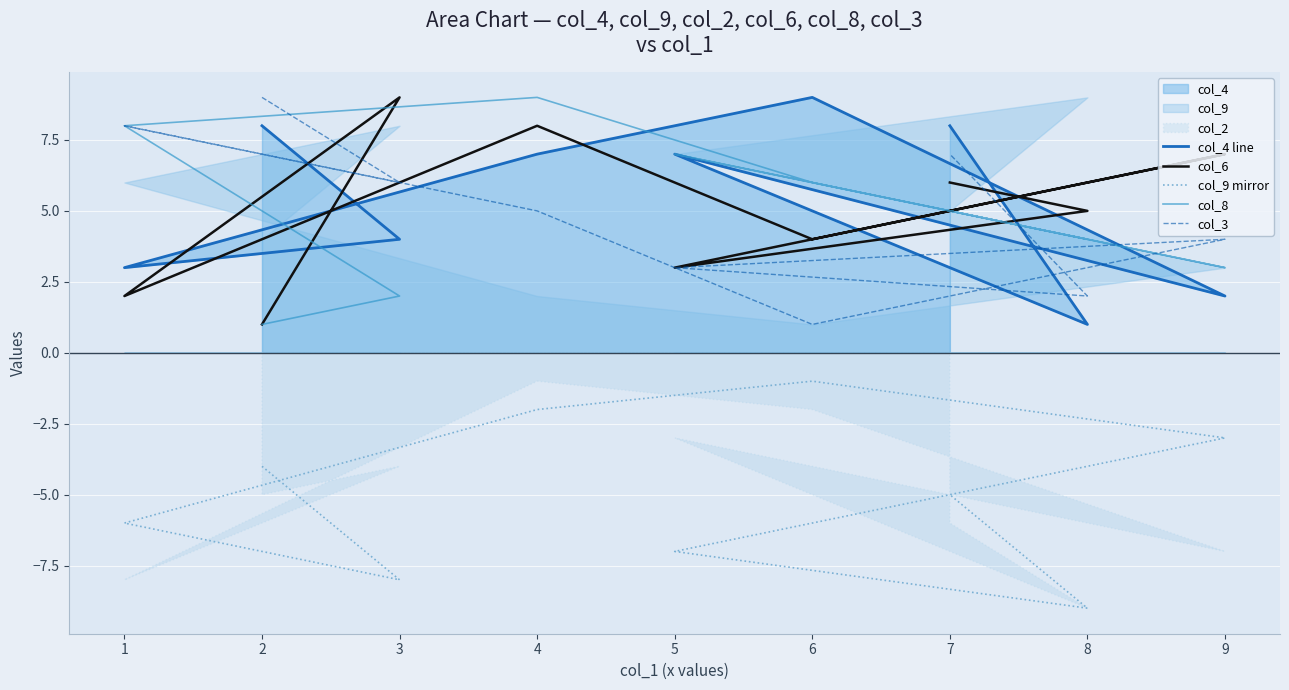

What is the highest value of the col_3 series?

9